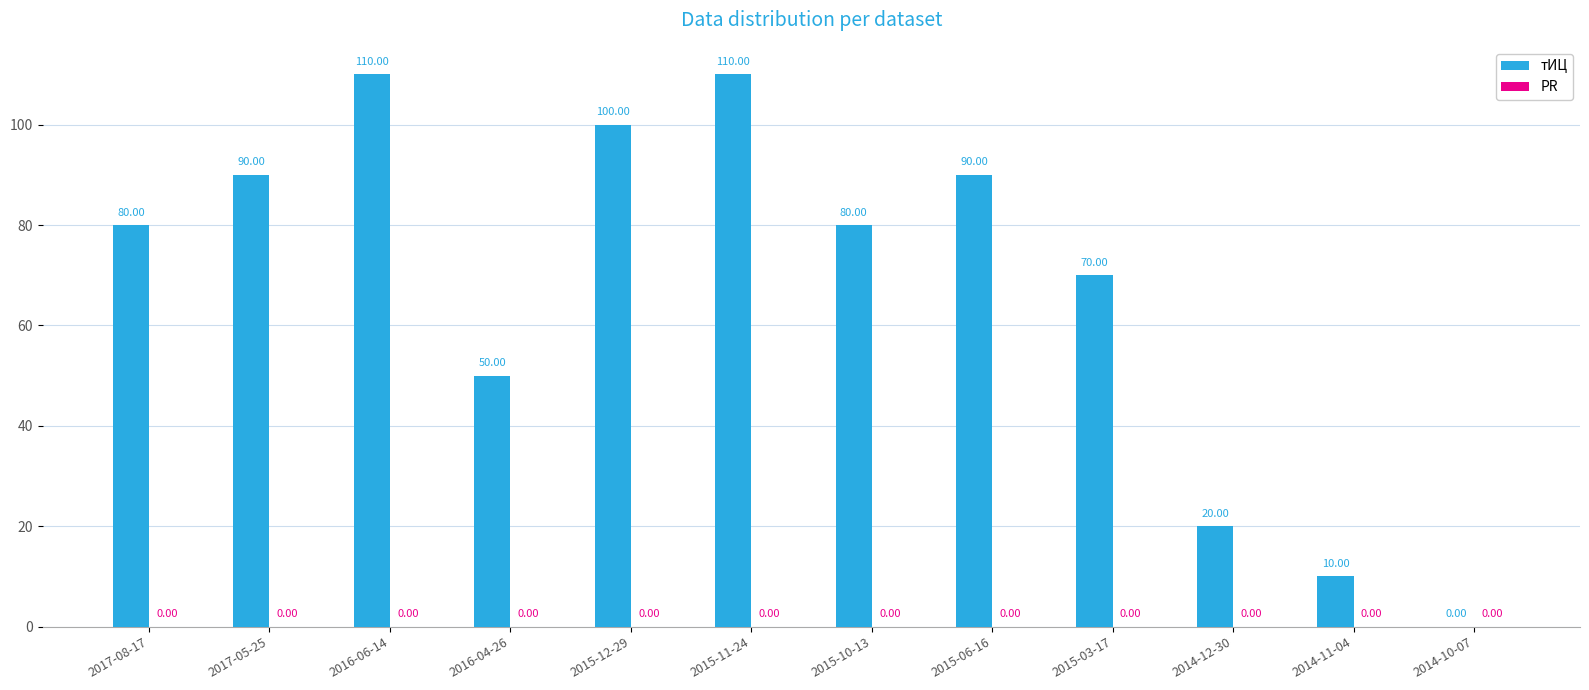

How many positive values are there?

11